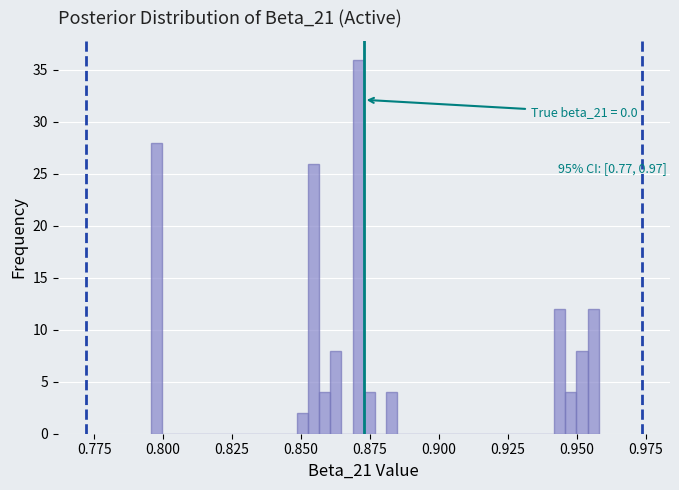

Read against the x-axis, roughly where is the centre of the tallest bar?

0.870